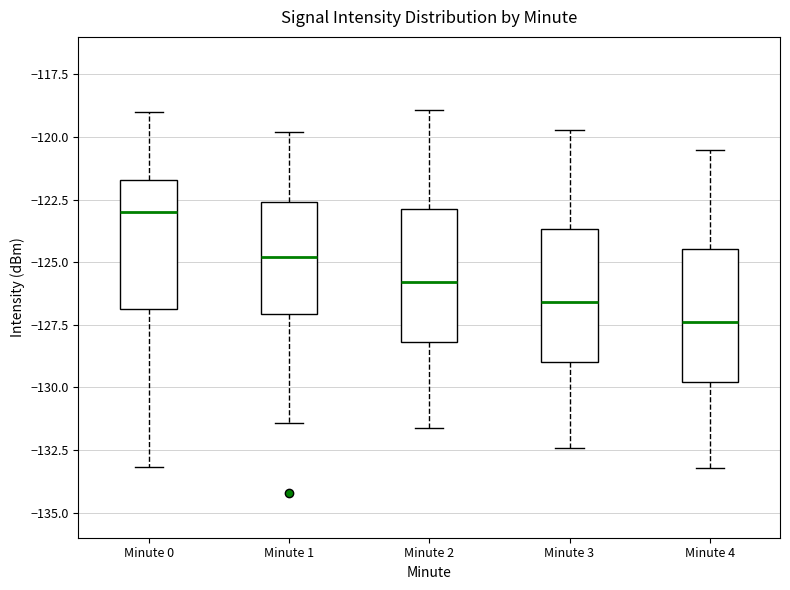

Reading left to right, transcribe this box plot: for each box, give where its median line is, the range the box spans, and where its two whiskers end, as read against the y-axis. The values are not printed on the chart, so give them approximately, as read against the axis.

Minute 0: median -123.0, box -127.0 to -121.5, whiskers -133.0 to -119.0
Minute 1: median -125.0, box -127.0 to -122.5, whiskers -131.5 to -120.0
Minute 2: median -126.0, box -128.0 to -123.0, whiskers -131.5 to -119.0
Minute 3: median -126.5, box -129.0 to -123.5, whiskers -132.5 to -119.5
Minute 4: median -127.5, box -130.0 to -124.5, whiskers -133.0 to -120.5